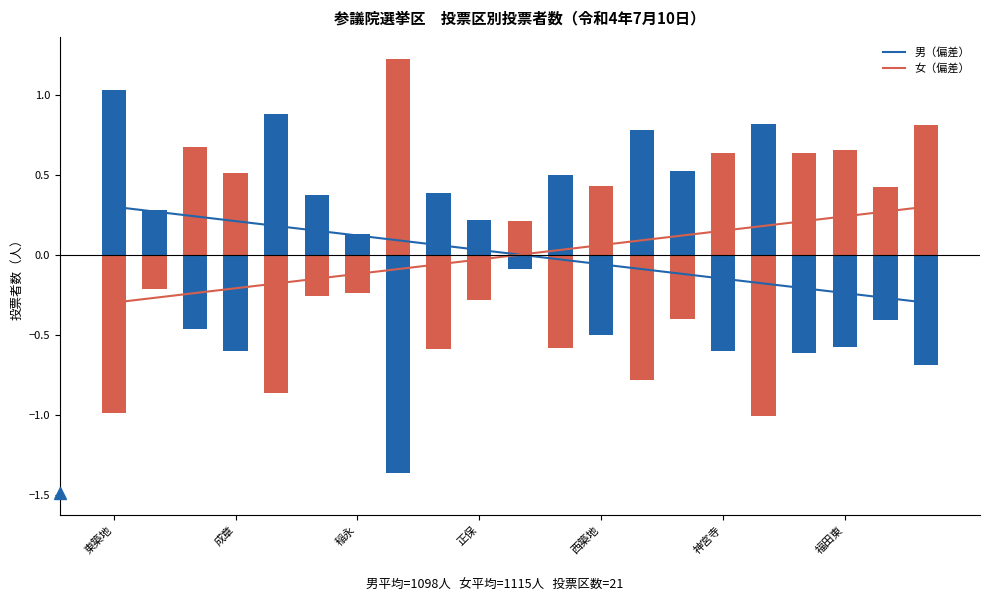

Which series ends up on top after the final intersection of 女（偏差） and 男（偏差）?

女（偏差）